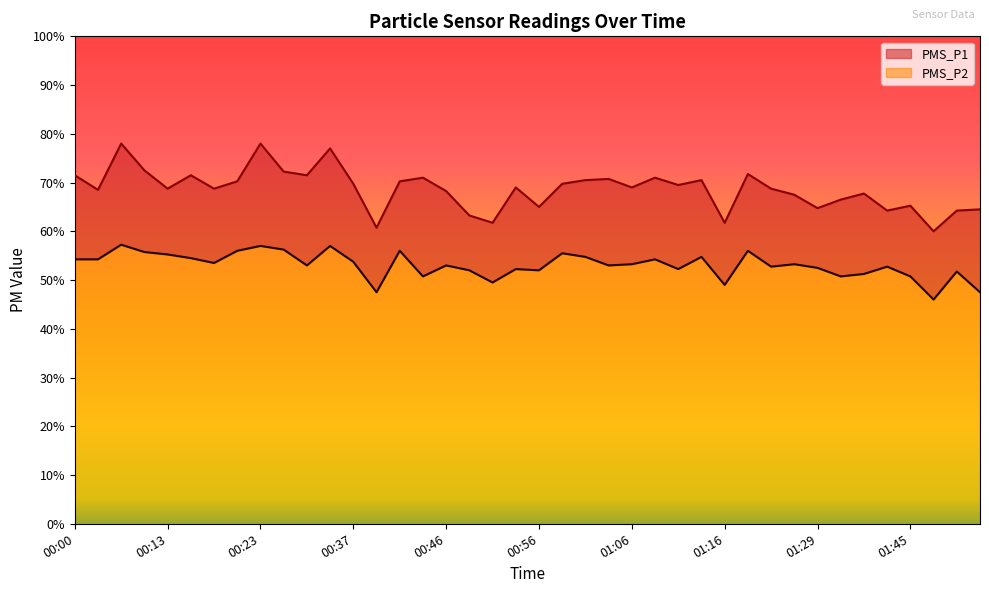

Reading left to right, what are all the values shown in this chart?

PMS_P1: 71.5	68.5	78.0	72.5	68.8	71.5	68.8	70.2	78.0	72.2	71.5	77.0	69.8	60.8	70.2	71.0	68.2	63.2	61.8	69.0	65.0	69.8	70.5	70.8	69.0	71.0	69.5	70.5	61.8	71.8	68.8	67.5	64.8	66.5	67.8	64.2	65.2	60.0	64.2	64.5
PMS_P2: 54.2	54.2	57.2	55.8	55.2	54.5	53.5	56.0	57.0	56.2	53.0	57.0	53.8	47.5	56.0	50.8	53.0	52.0	49.5	52.2	52.0	55.5	54.8	53.0	53.2	54.2	52.2	54.8	49.0	56.0	52.8	53.2	52.5	50.8	51.2	52.8	50.8	46.0	51.8	47.5